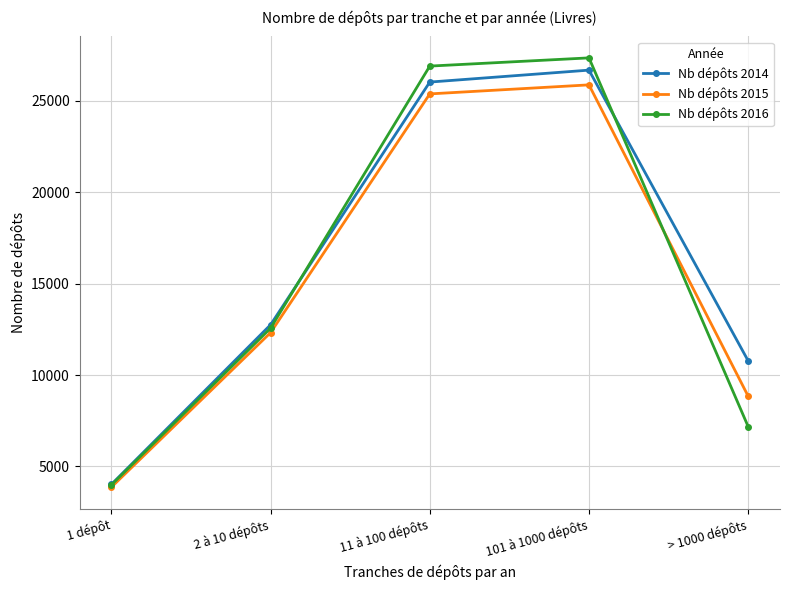

Which label corresponds to the smallest value in the chart?

1 dépôt